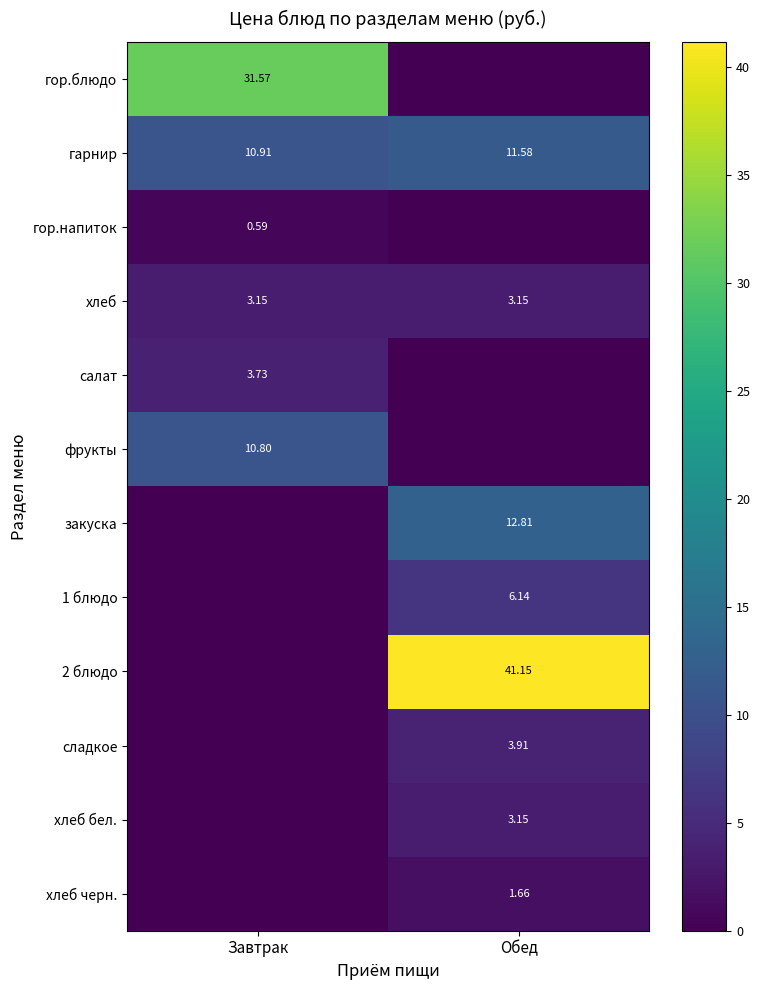

Where does the гарнир series first go above 11?

Обед